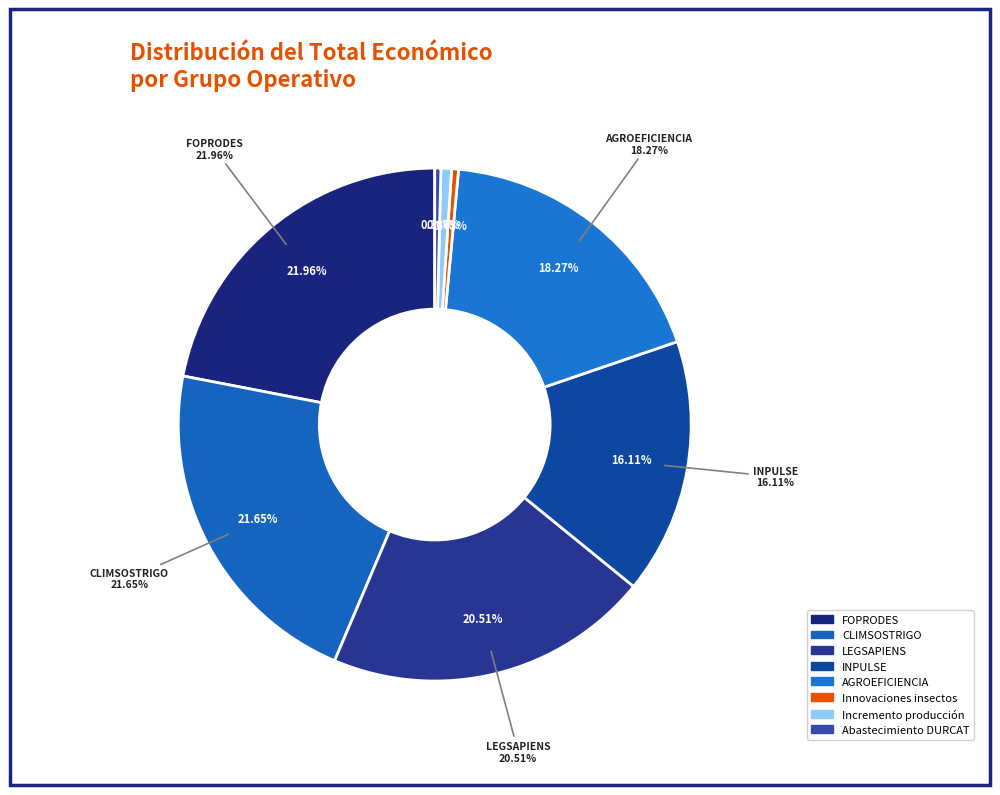

To the nearest percent, what is the difference between the LEGSAPIENS and CLIMSOSTRIGO slice percentages?

1%